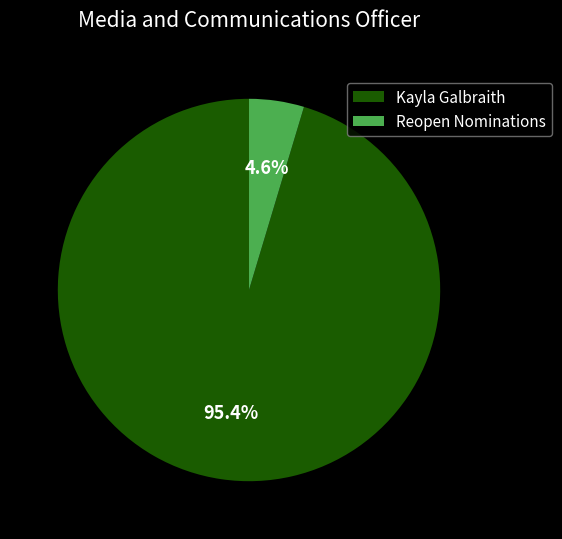

How many slices are in this pie chart?

2